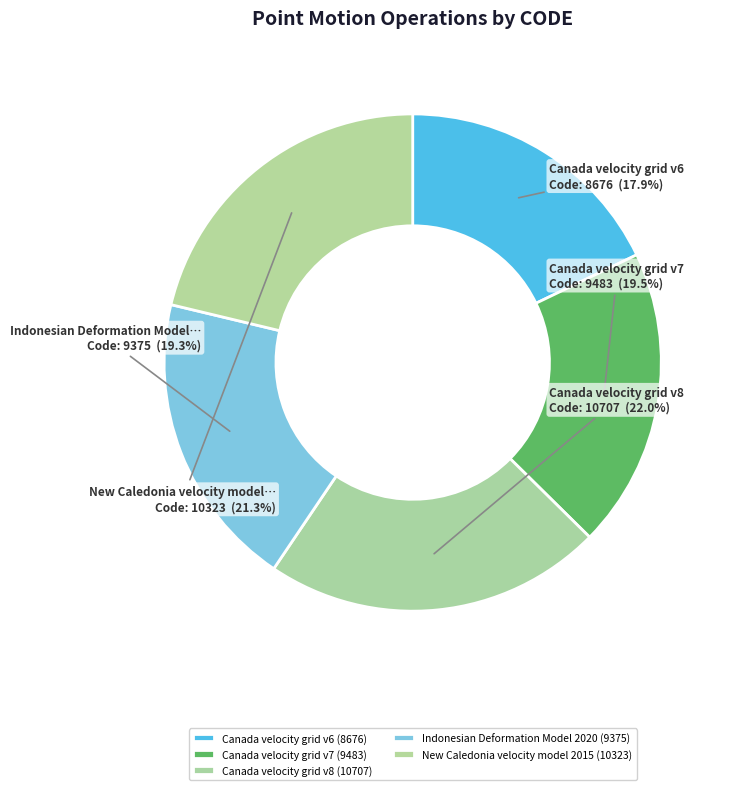

How many slices are in this pie chart?

5